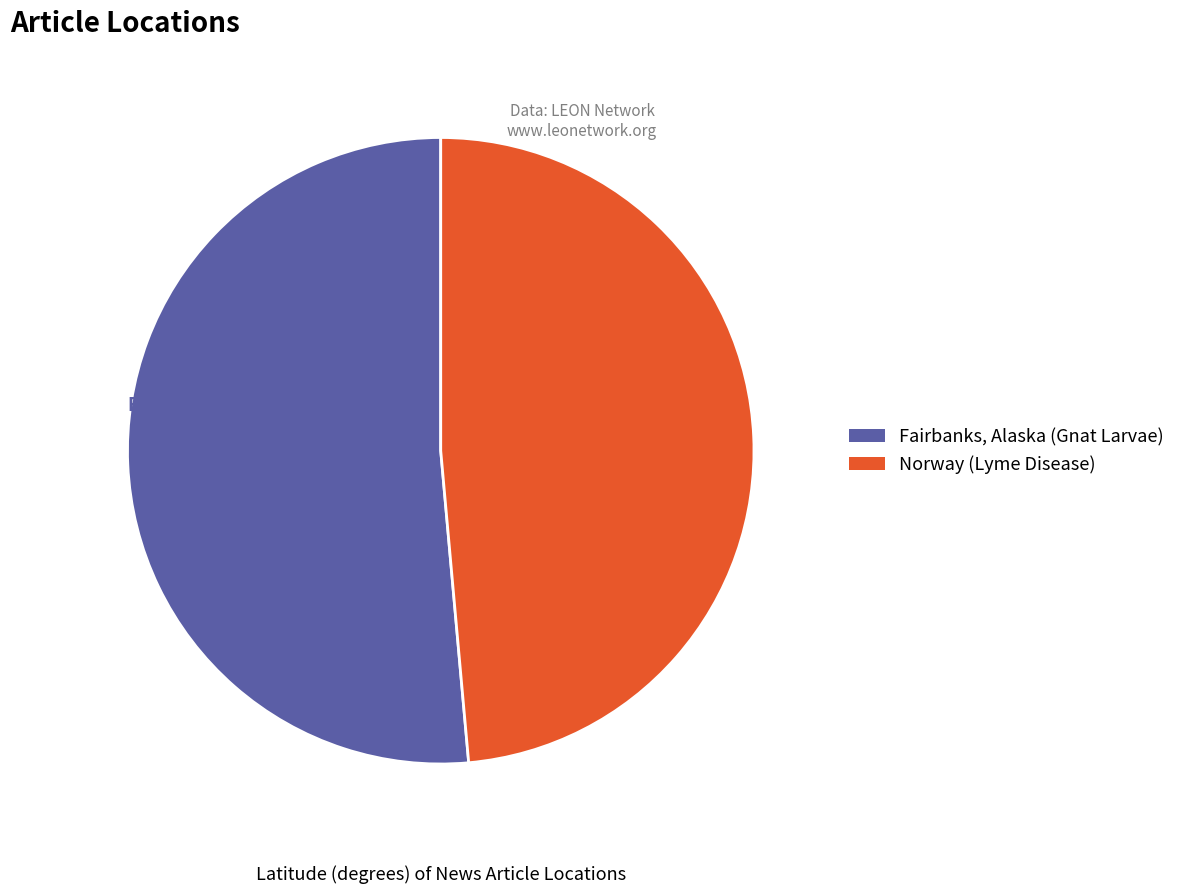

To the nearest percent, what is the combined percentage of Norway (Lyme Disease) and Fairbanks, Alaska (Gnat Larvae)?

100%